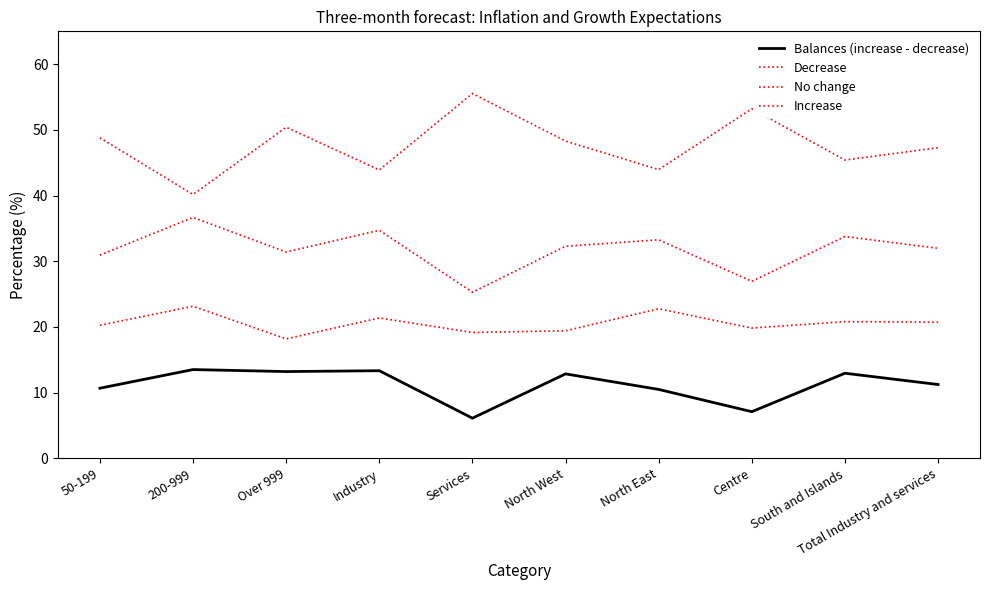

True or false: Decrease and Balances (increase - decrease) cross at least once.

False